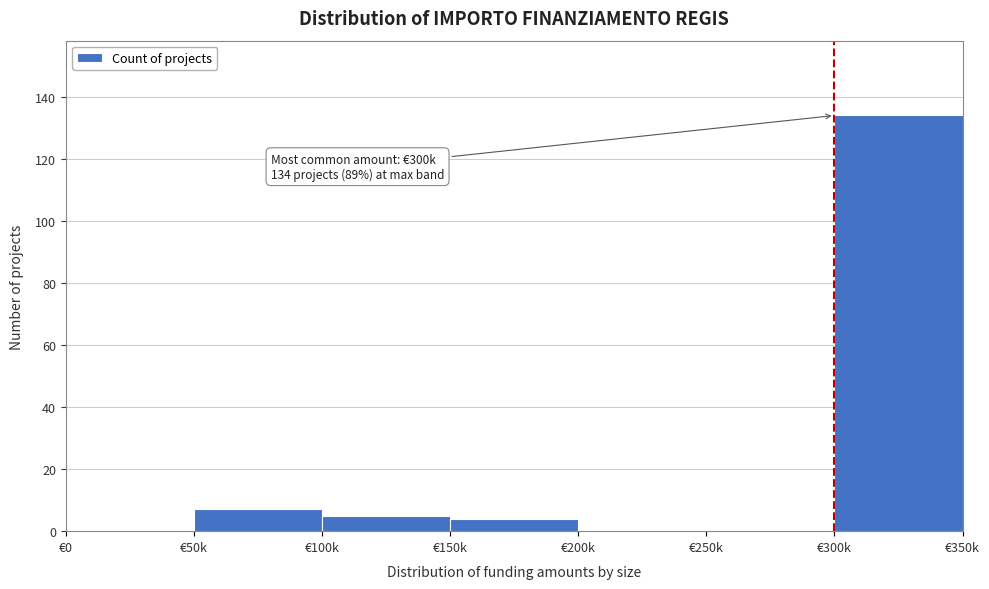

Reading right to left, what are all the values shown in this chart?

€300k=134	€250k=0	€200k=0	€150k=4	€100k=5	€50k=7	€0=0